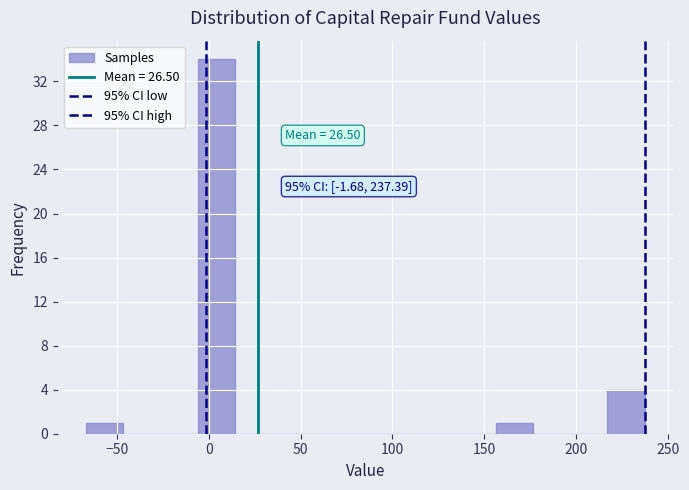

Over which range of the x-axis is the bar tallest?

-5 to 15